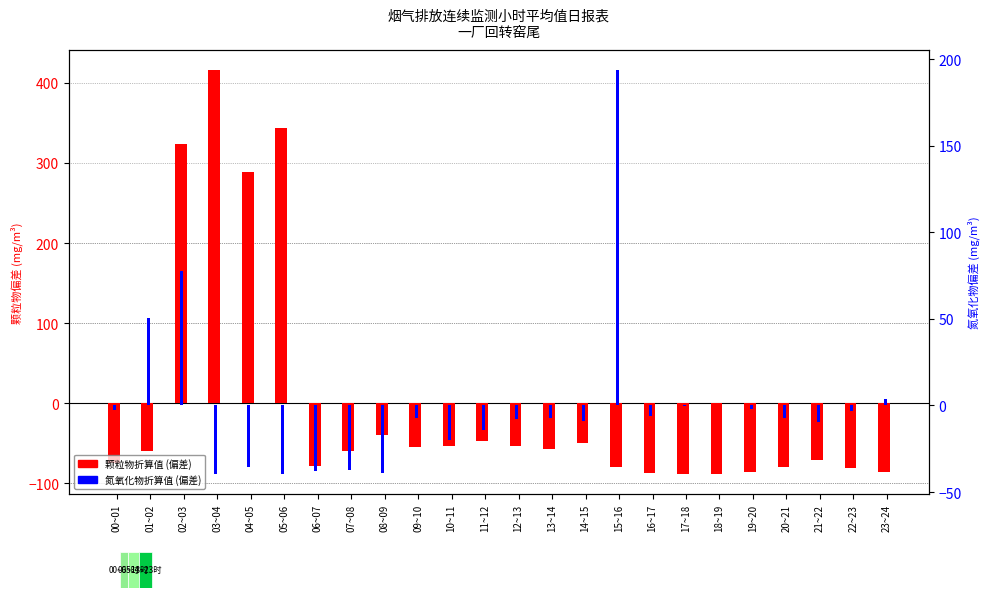

Rank the series by their average value, from highest to lowest.

氮氧化物折算值 (偏差), 颗粒物折算值 (偏差)